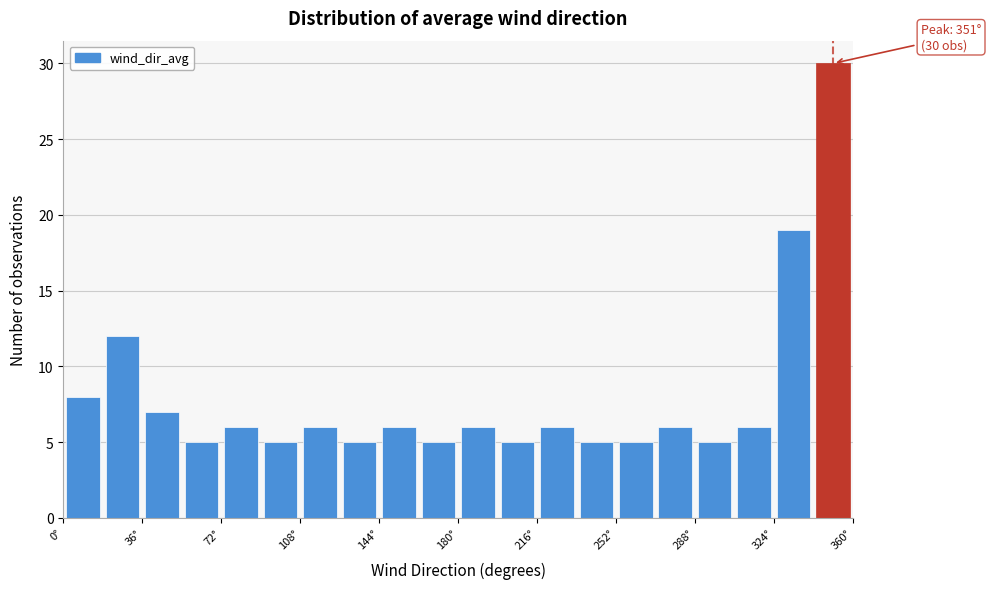

Around what value on the x-axis is the tallest bar? Give the approximate position of its centre, as read against the axis.

350